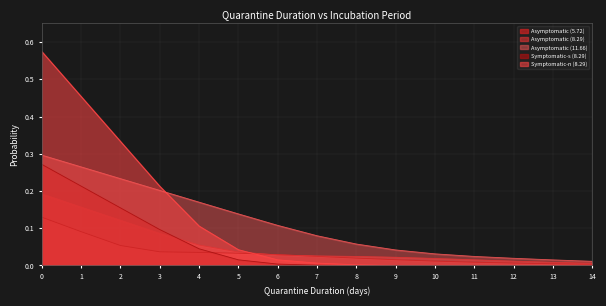

True or false: Asymptomatic (11.66) has more than 2 interior local peaks.

False